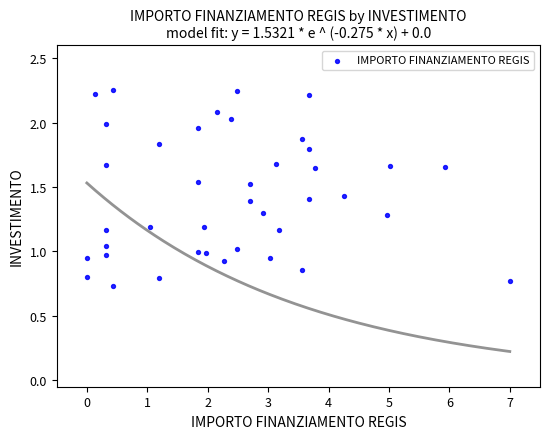

What is the range of X values (max minus min)?

7.0